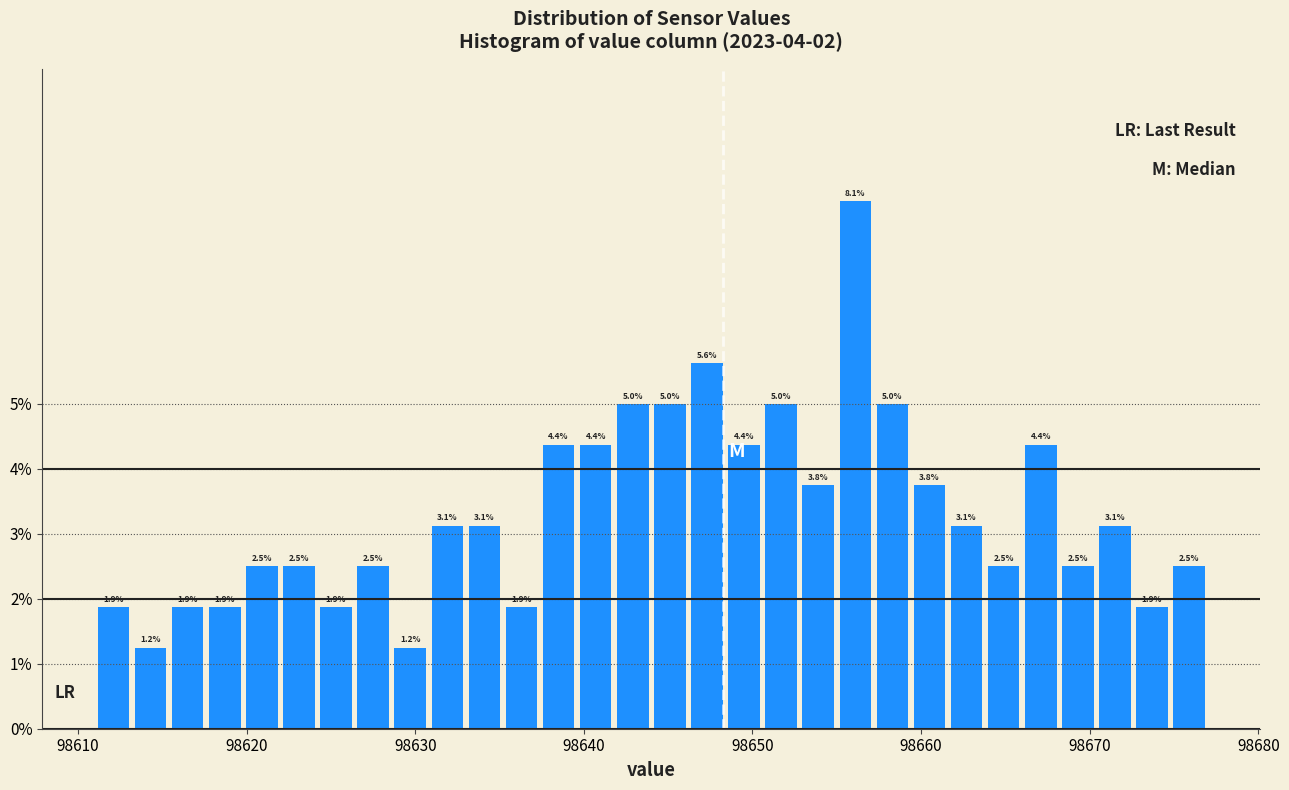

Read against the x-axis, roughly where is the centre of the tallest bar?

98656